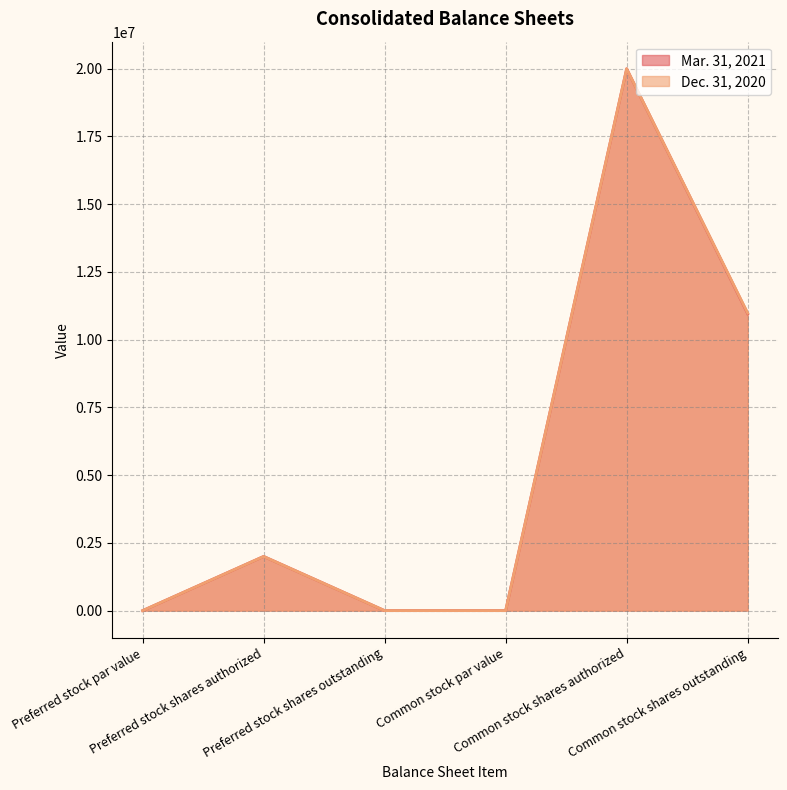

Where is the first local maximum for Dec. 31, 2020?

Preferred stock shares authorized